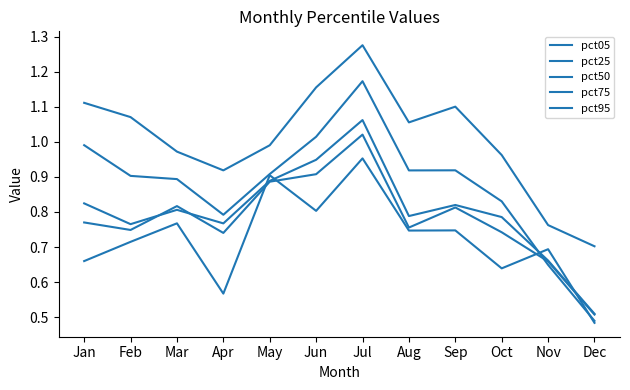

At how many categories does at least one series exceed 1?

6